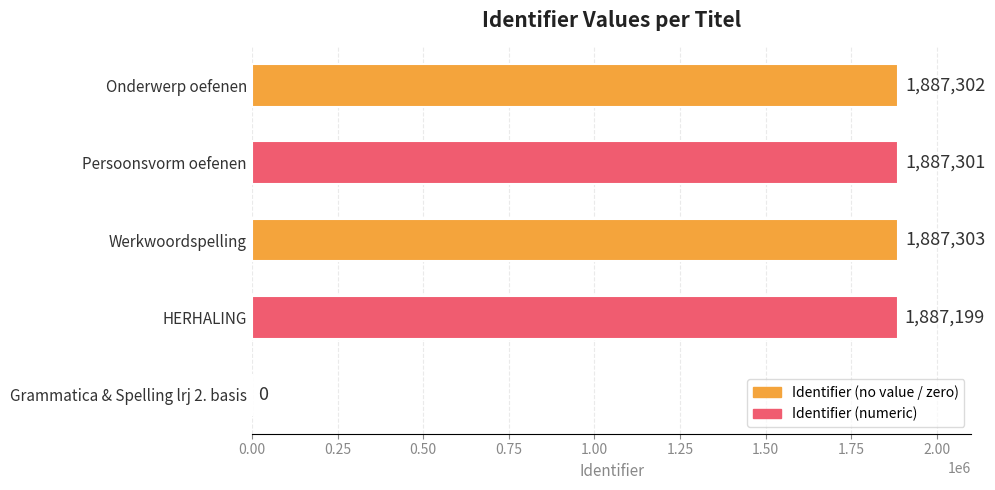

Between Grammatica & Spelling lrj 2. basis and Werkwoordspelling, which is larger?

Werkwoordspelling